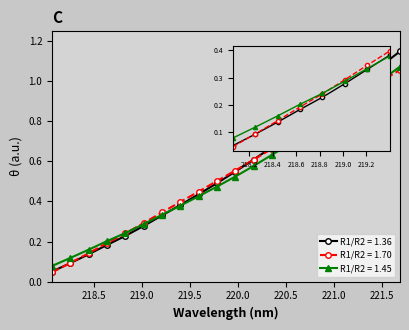

True or false: R1/R2 = 1.70 has more than 2 interior local peaks.

False